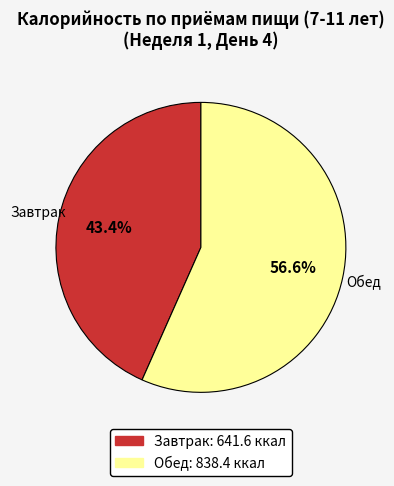

Which has a higher value, Завтрак or Обед?

Обед